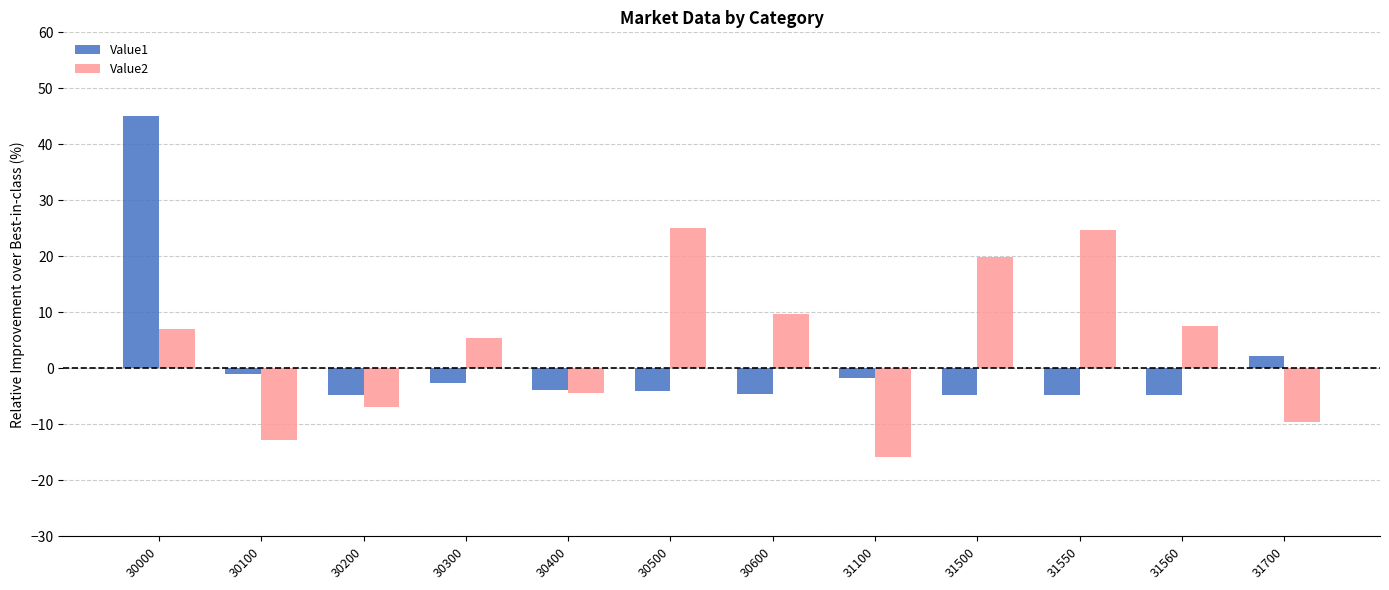

Which series has the largest range (max minus min)?

Value1